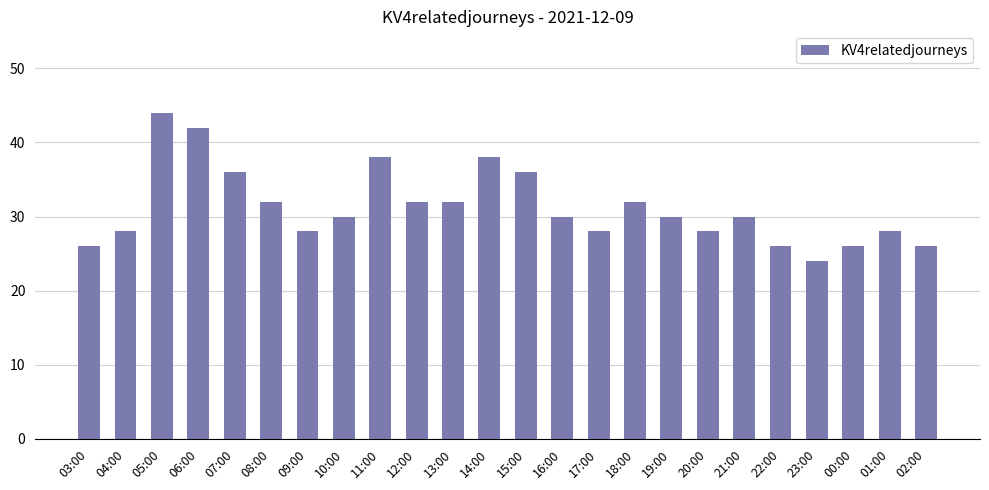

How many data points does each series have?

24